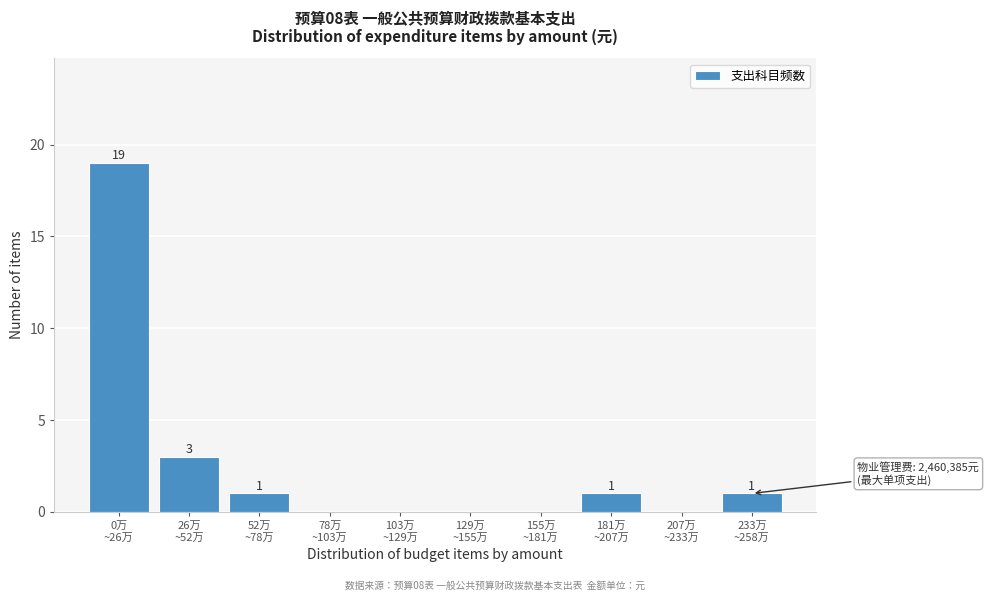

What is the maximum value shown in the chart?

19